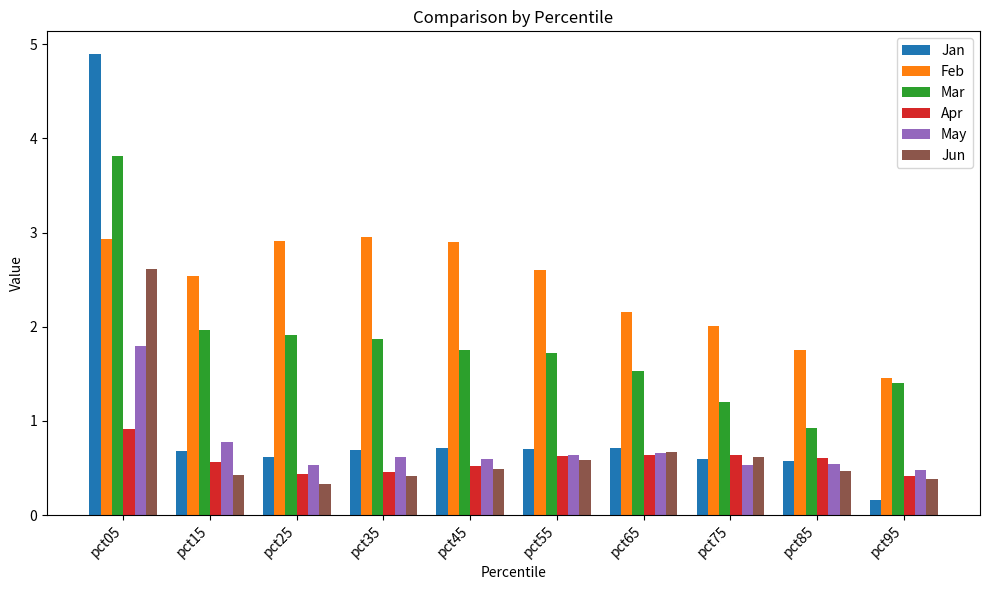

Rank the series by their maximum value, from lowest to highest.

Apr, May, Jun, Feb, Mar, Jan